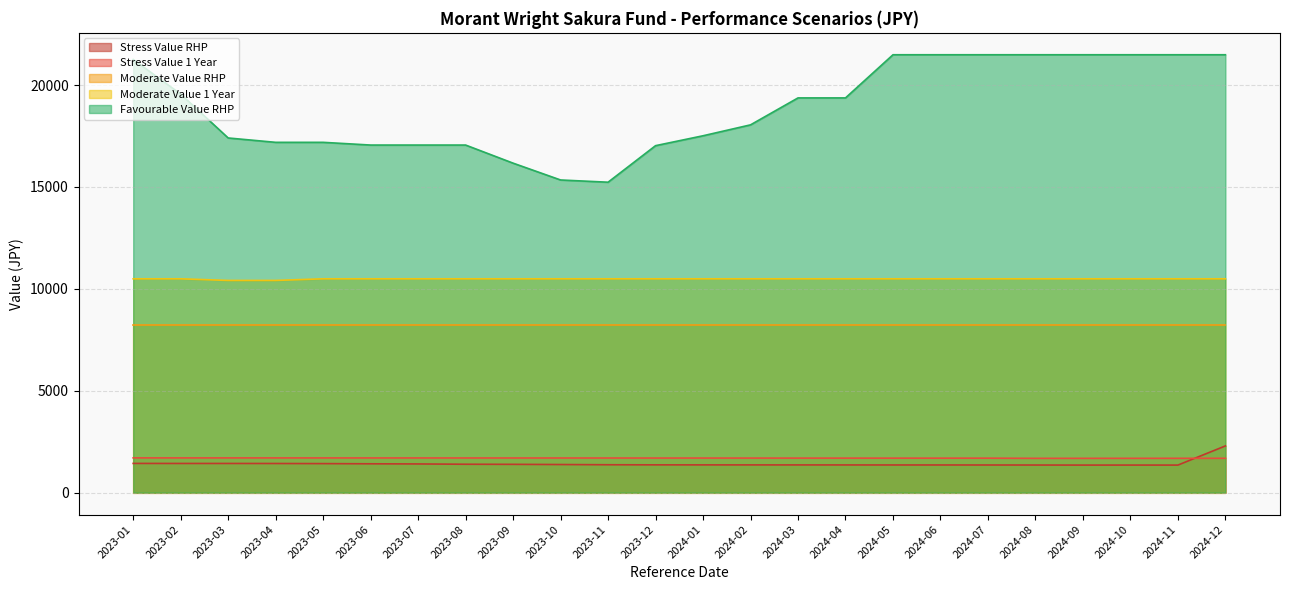

How many data points in Favourable Value RHP are above 19370?

12